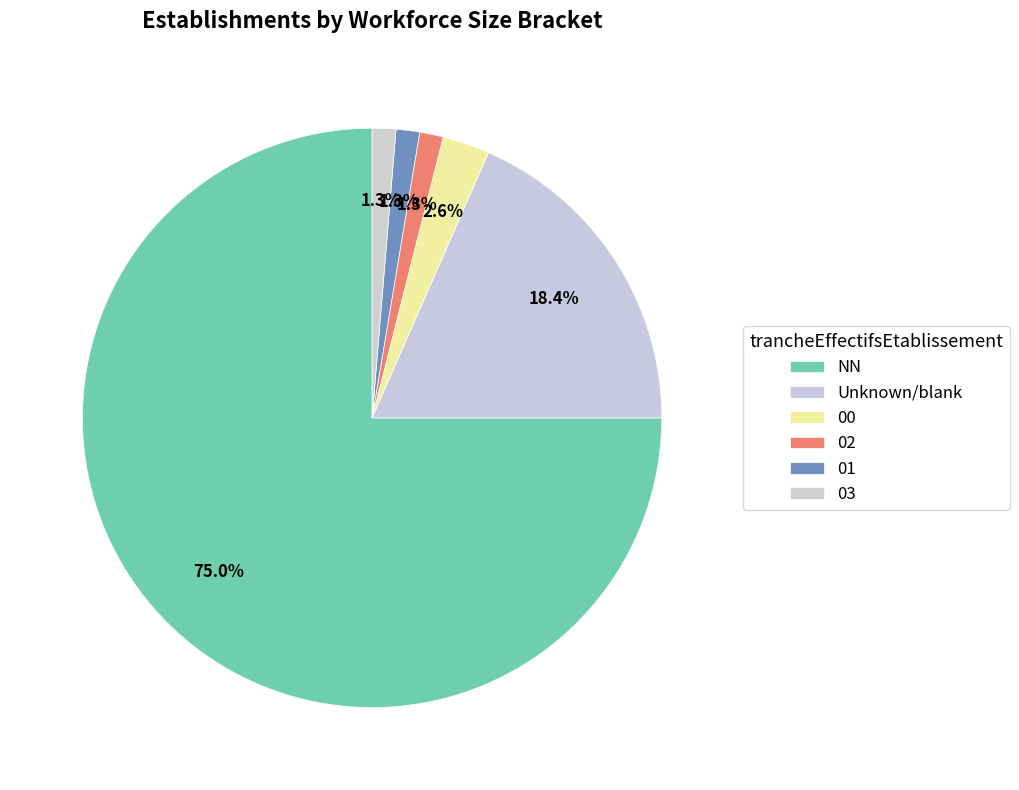

Which slice is the smallest?

02